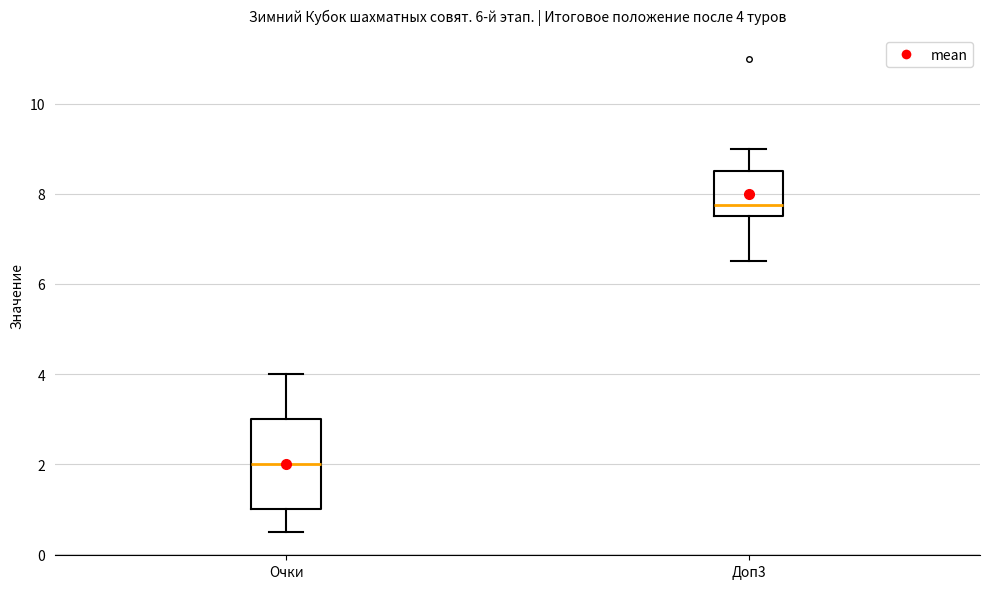

Which box is the tallest, from its lower edge to its upper edge?

Очки